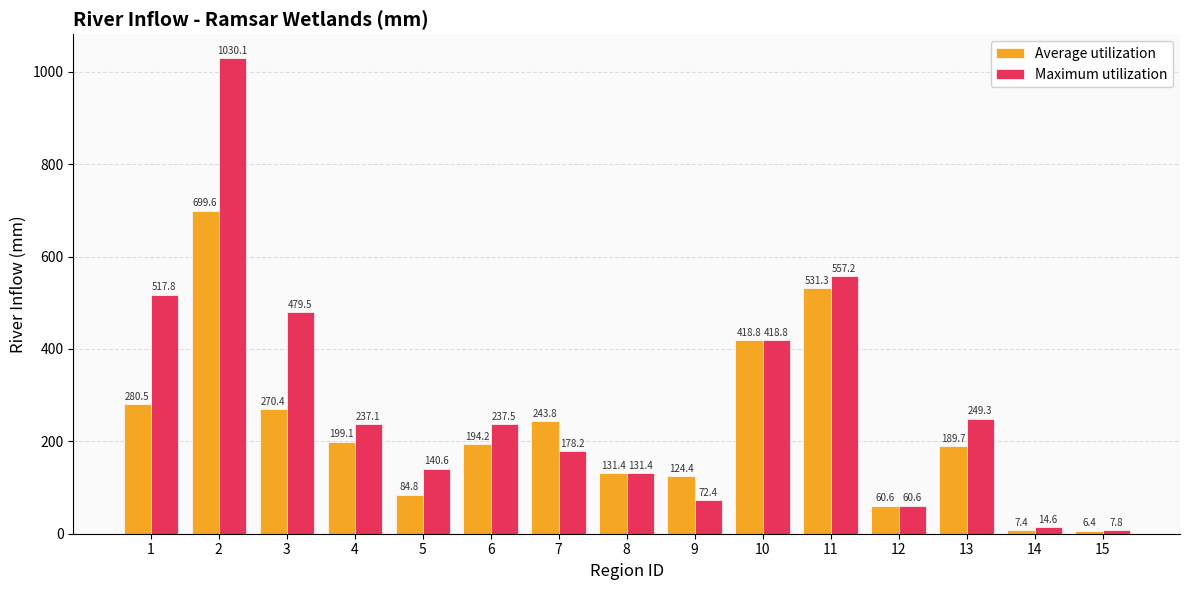

Is the value of Average utilization at 12 greater than the value of Maximum utilization at 14?

Yes